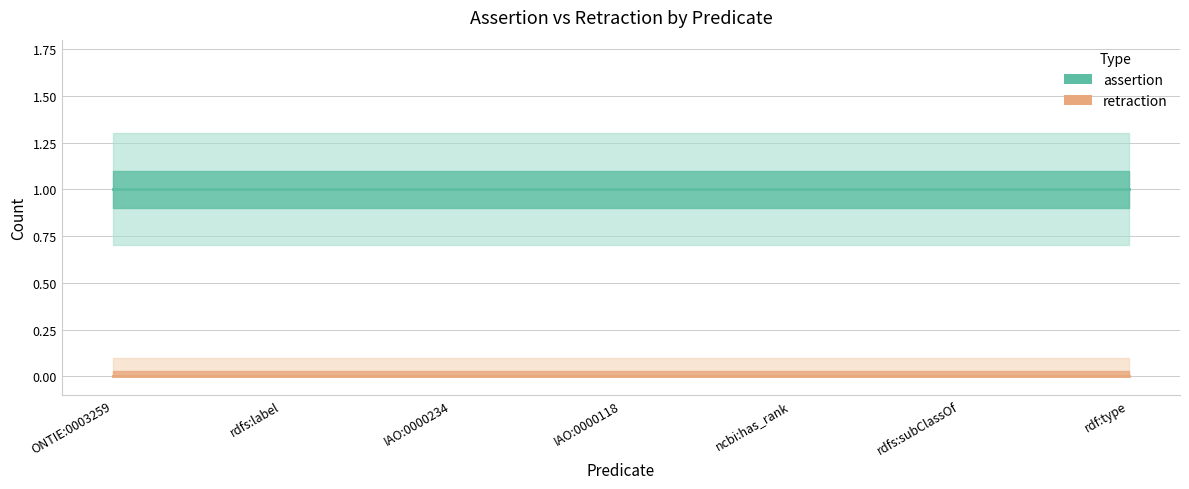

List the labels in order of retraction value, largest first.

ONTIE:0003259, rdfs:label, IAO:0000234, IAO:0000118, ncbi:has_rank, rdfs:subClassOf, rdf:type